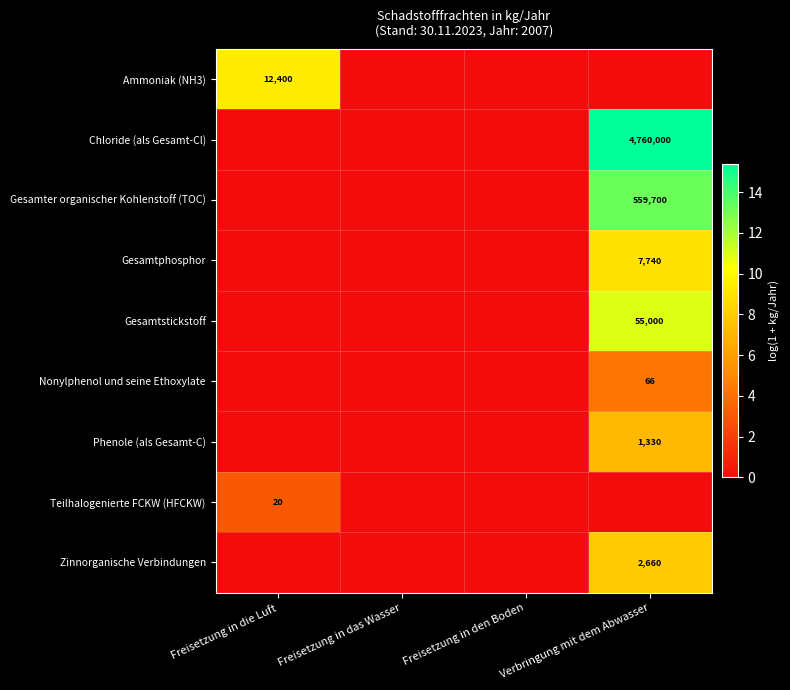

The value of Teilhalogenierte FCKW (HFCKW) at Verbringung mit dem Abwasser is 0.0. True or false?

True